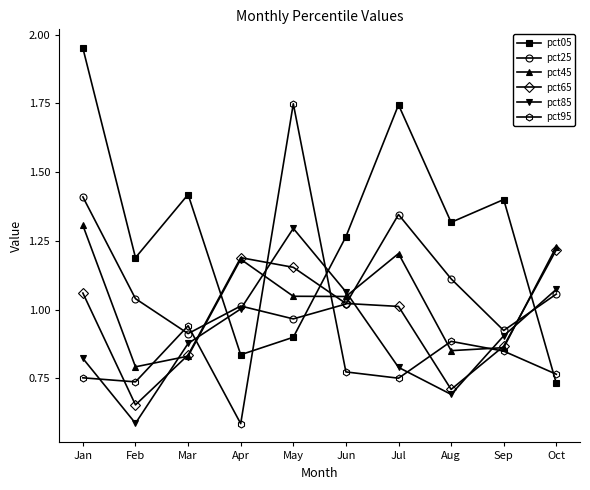

Where do pct05 and pct45 first cross each other?

Mar and Apr